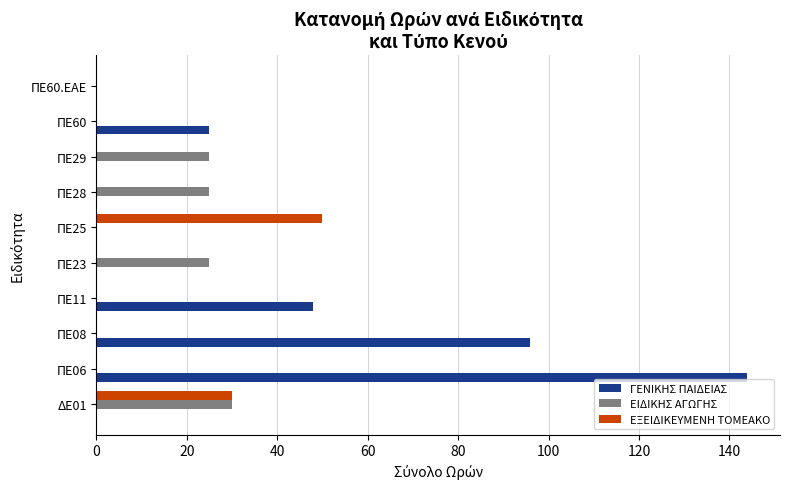

What is the highest value of the ΕΙΔΙΚΗΣ ΑΓΩΓΗΣ series?

30